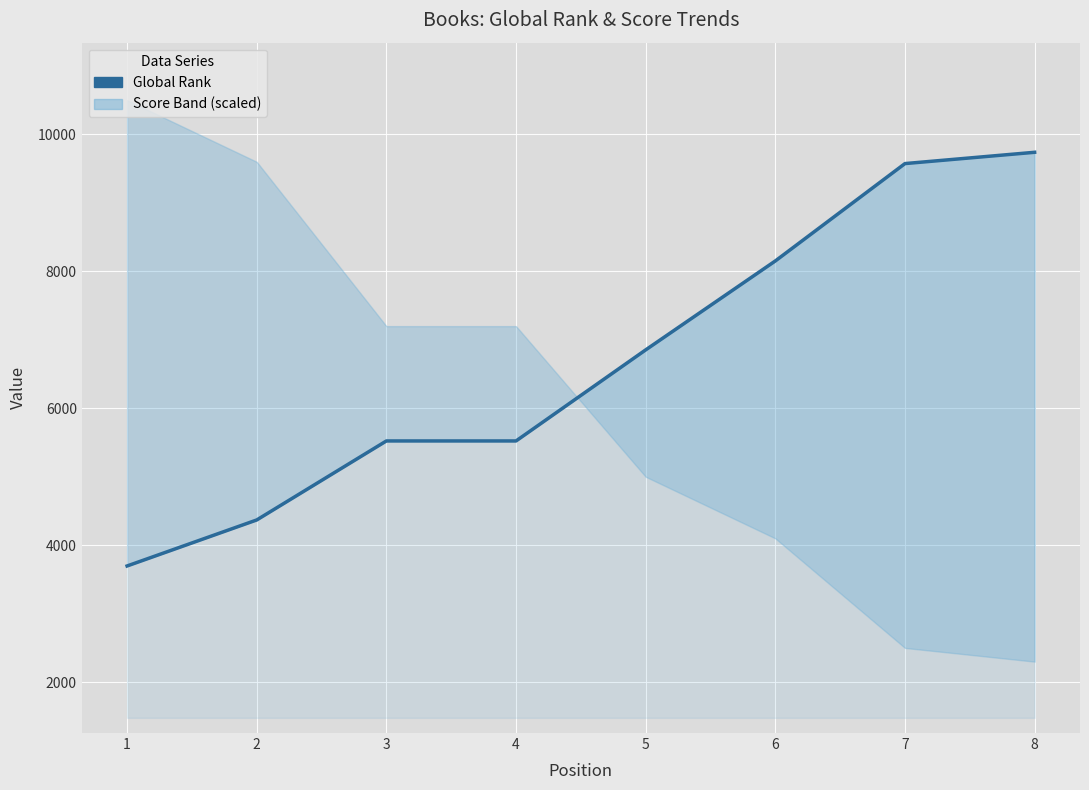

Read the value at 2, to the nearest 50.

4350